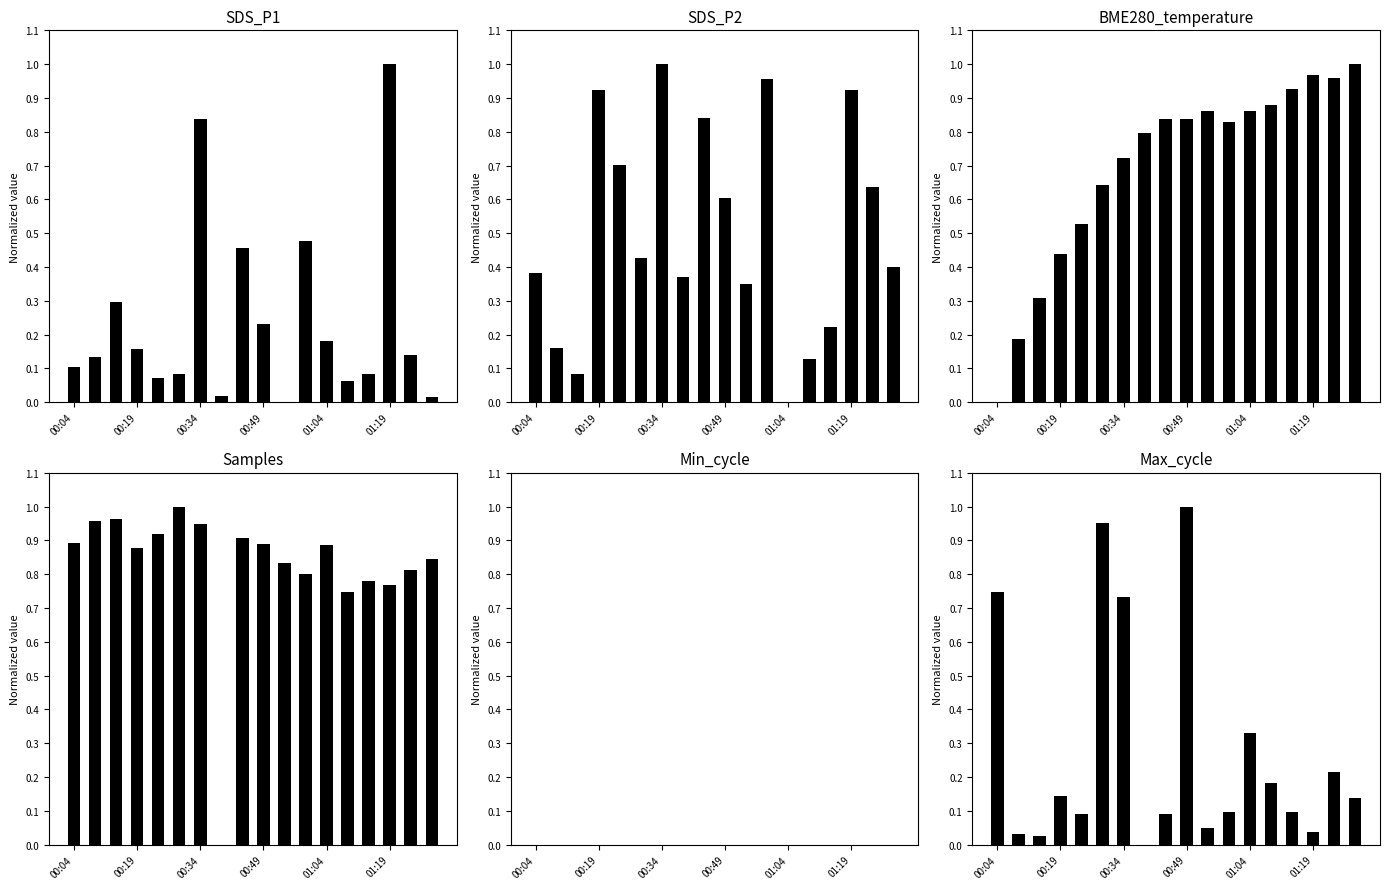

Which series changed the most between 14 and 16?

SDS_P2